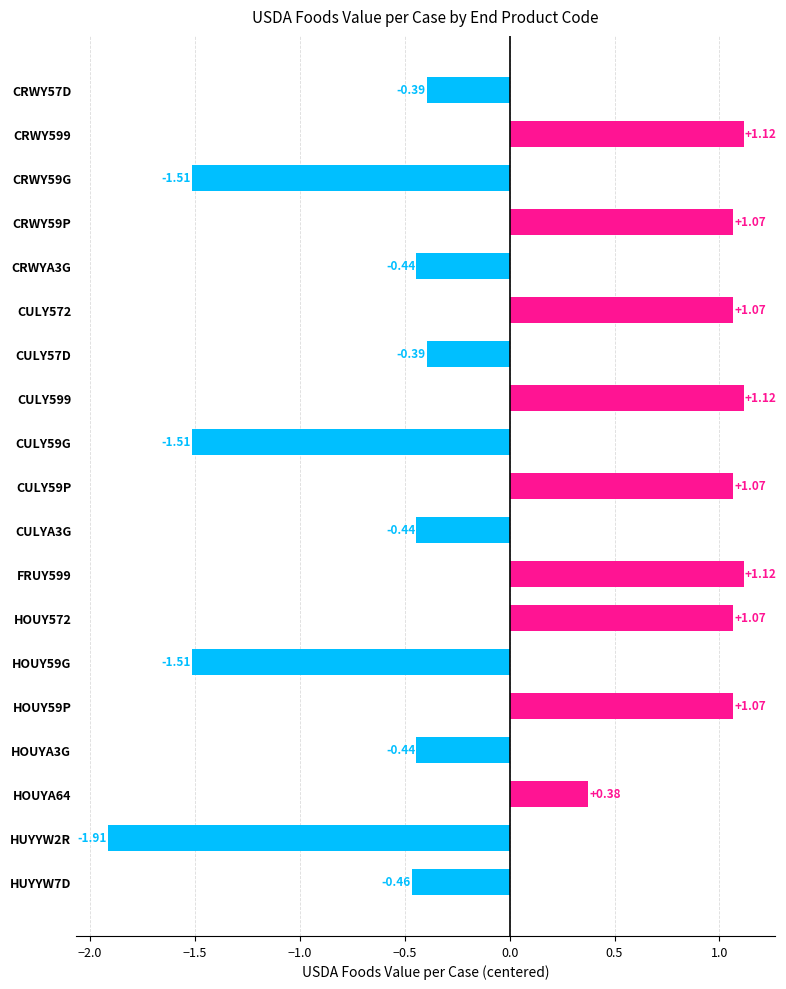

What is the change in value from CULYA3G to HOUY59G?

-1.1